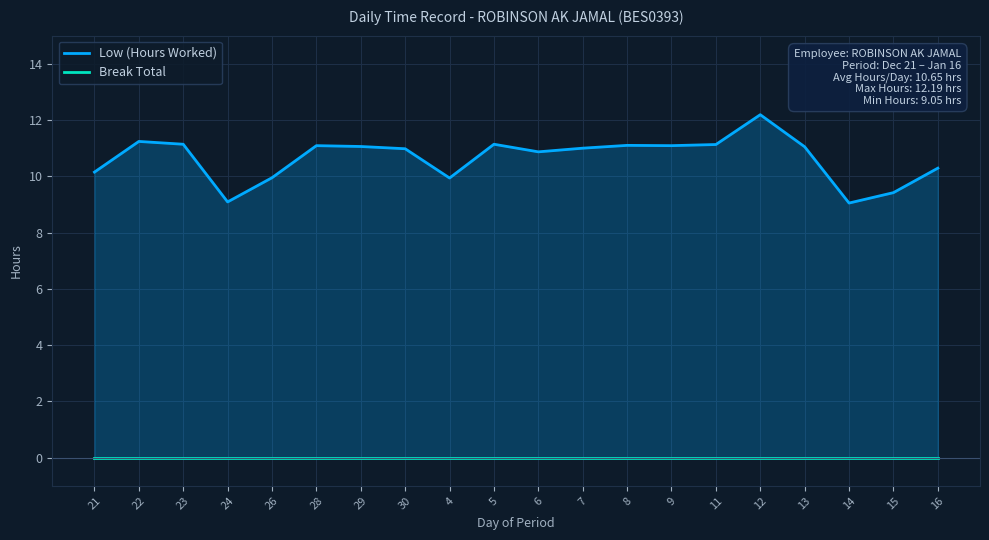

List the labels in order of Break Total value, smallest first.

21, 22, 23, 24, 26, 28, 29, 30, 4, 5, 6, 7, 8, 9, 11, 12, 13, 14, 15, 16